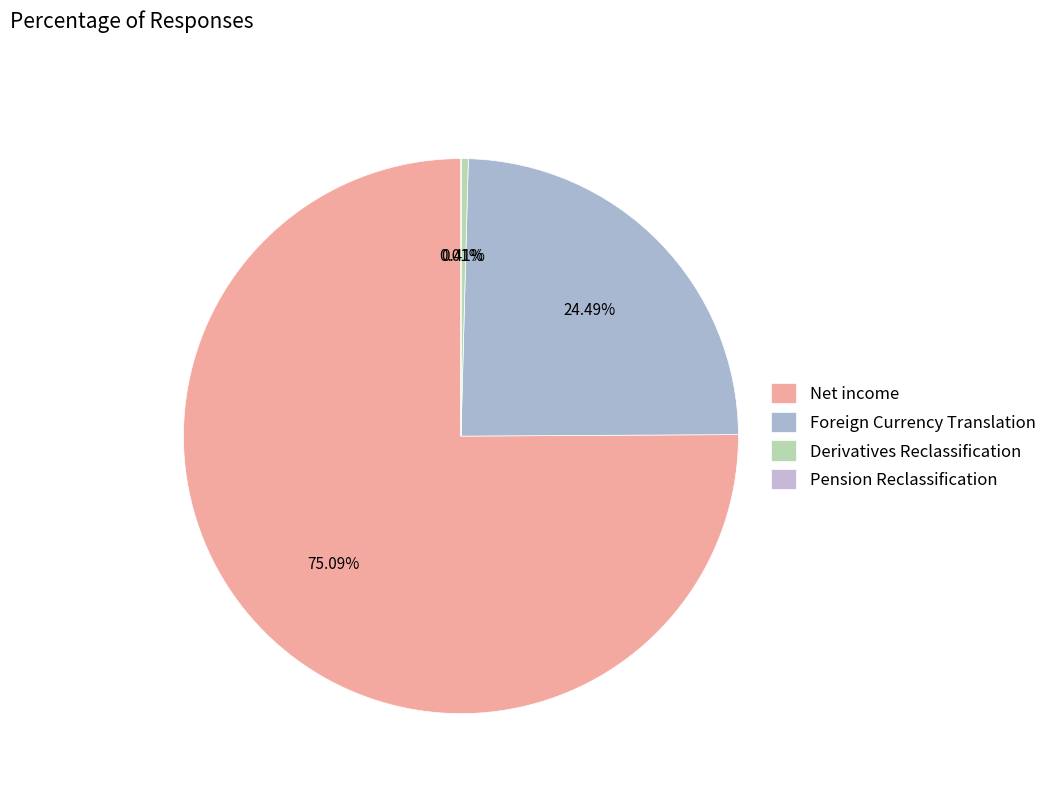

To the nearest percent, what portion does Net income represent?

75%